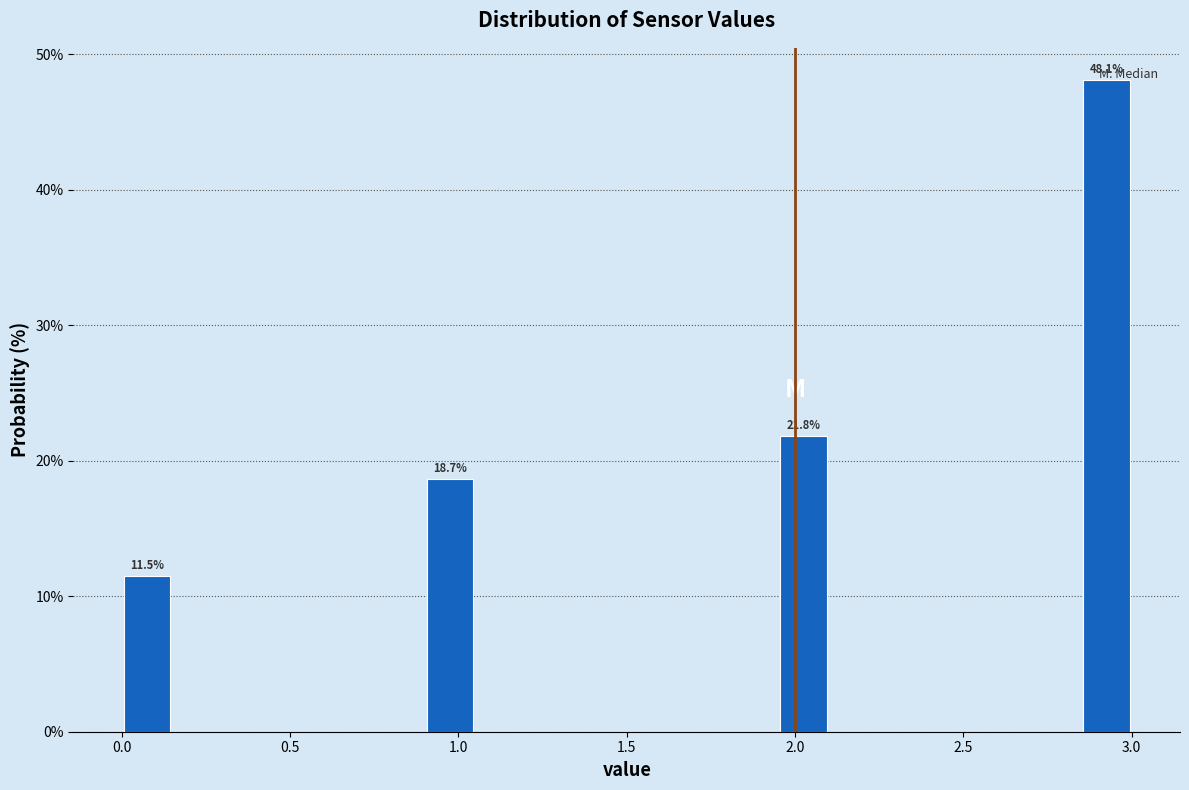

Around what value on the x-axis is the tallest bar? Give the approximate position of its centre, as read against the axis.

2.95